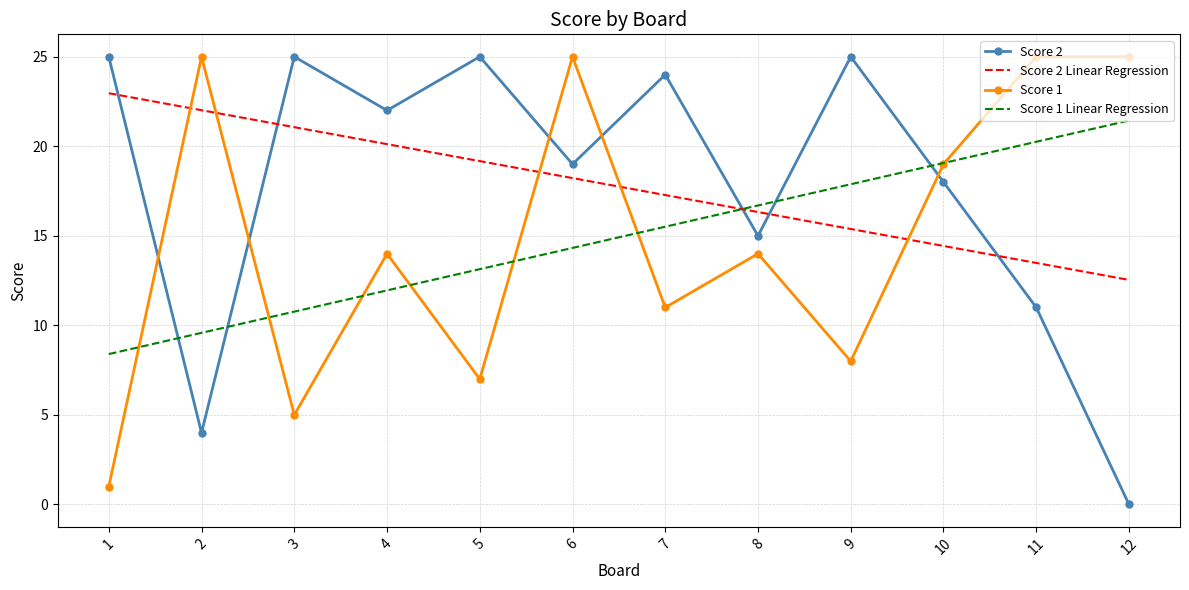

Between which two adjacent categories do Score 2 and Score 1 Linear Regression first intersect?

1 and 2